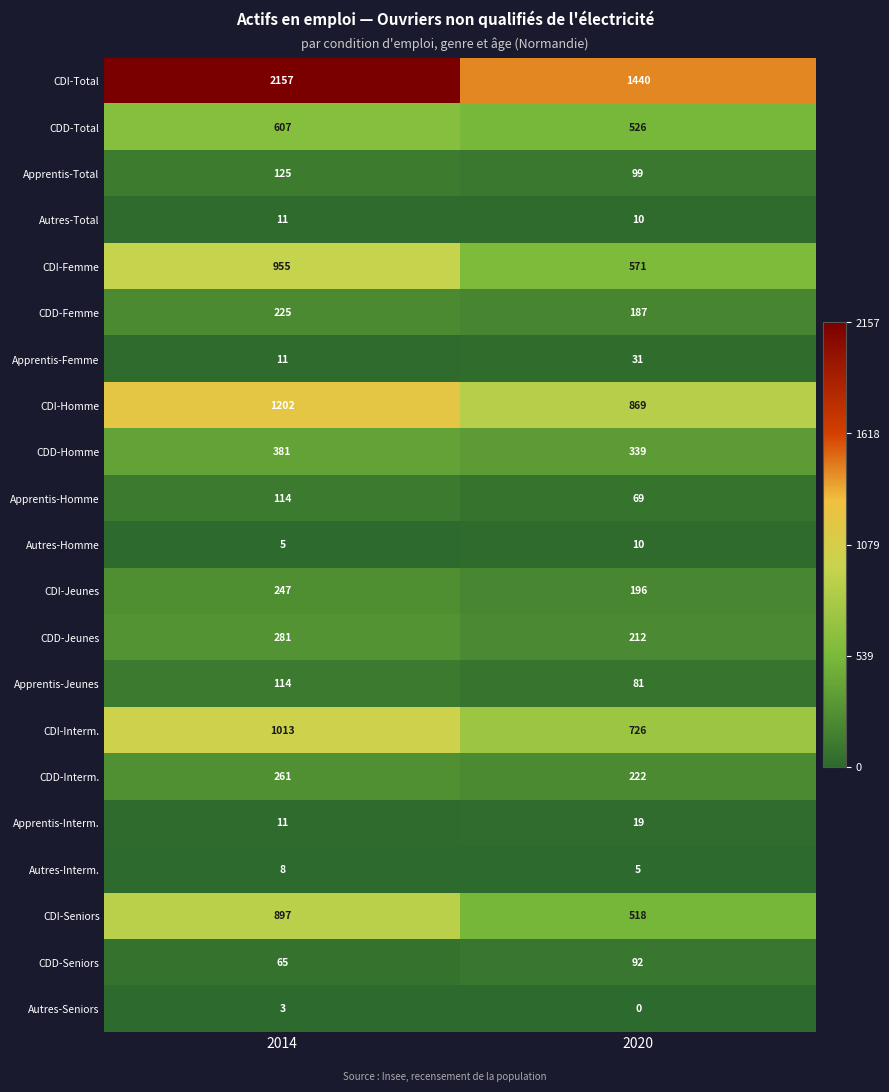

How many categories are shown in the chart?

2